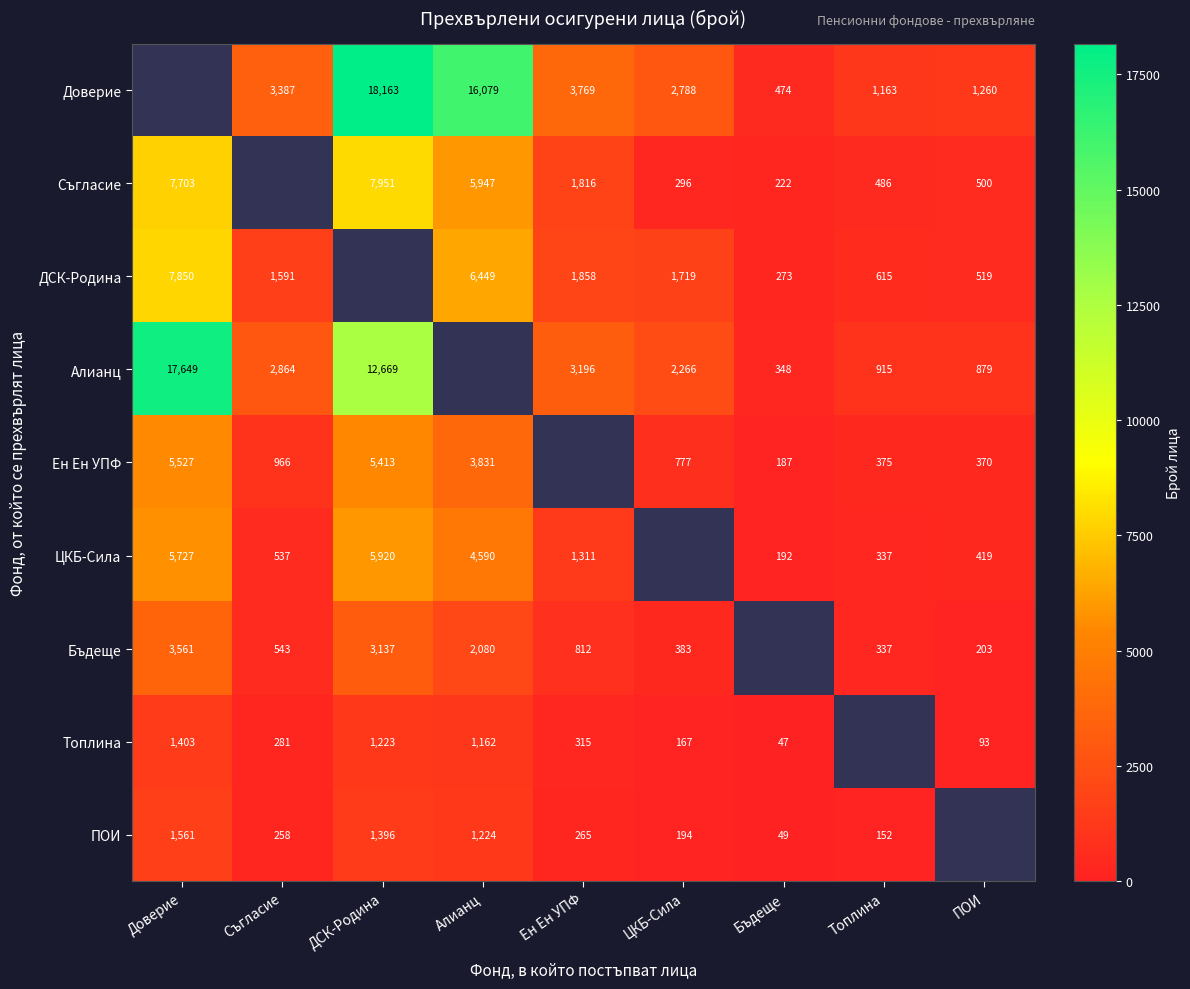

Between Топлина and ПОИ, which is larger?

ПОИ